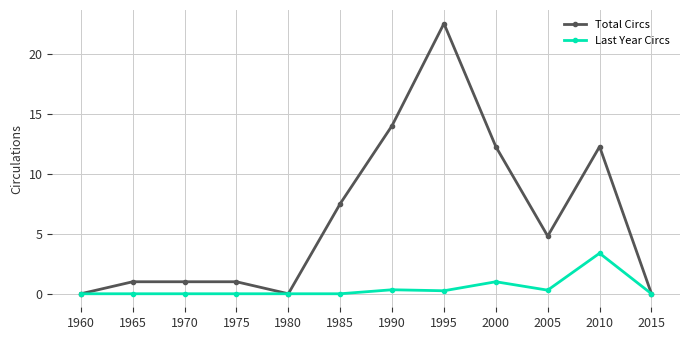

How many data points in Total Circs are above 4?

6